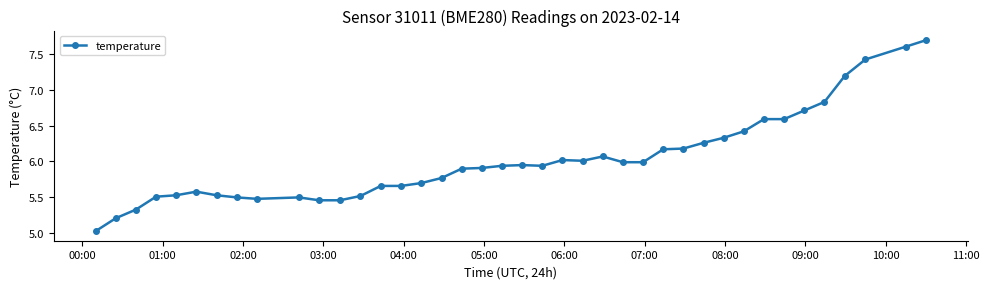

What is the difference between the maximum and second lowest values?

2.5